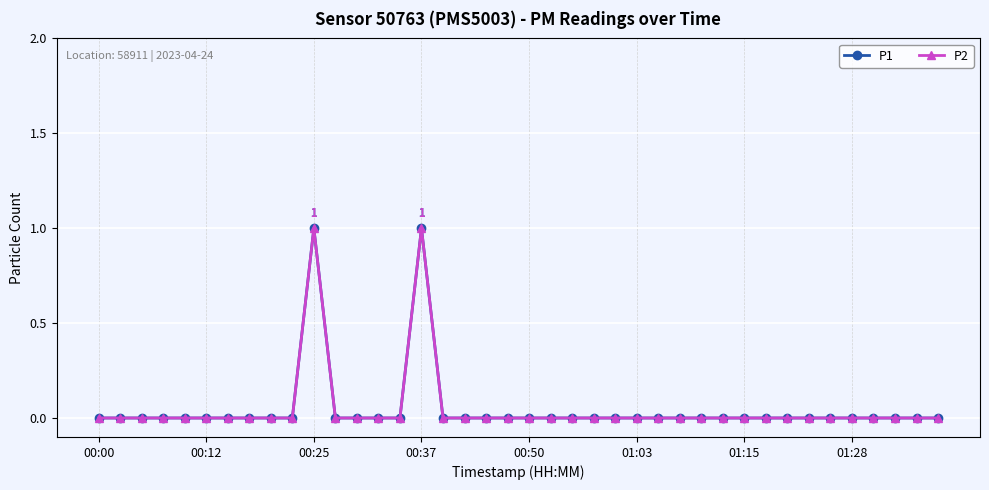

Does the chart have visible grid lines?

Yes